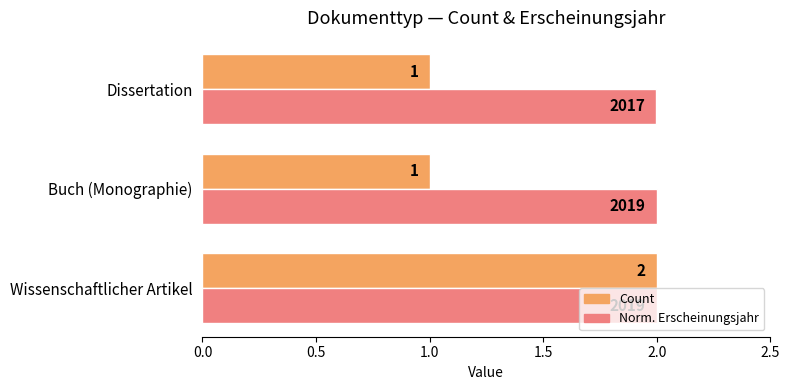

List the series in order of their overall mean, lowest first.

Count, Norm. Erscheinungsjahr